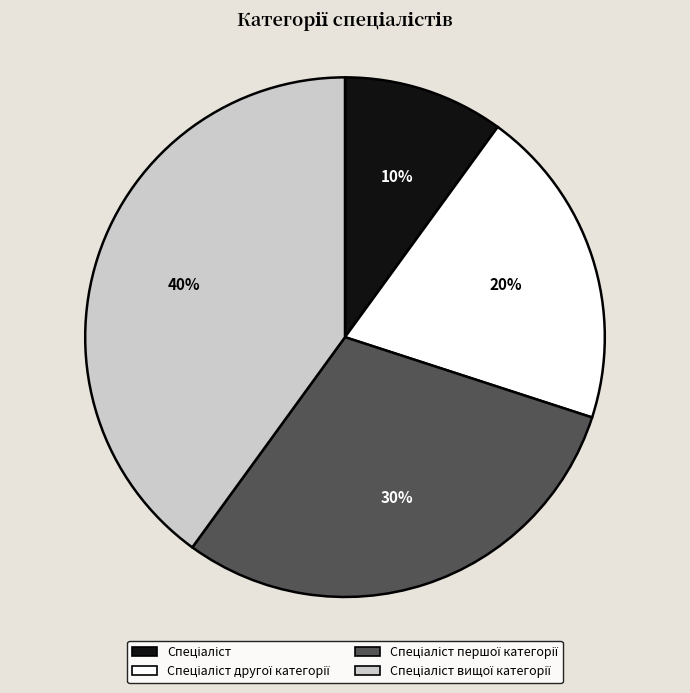

To the nearest percent, what is the difference between the largest and smallest slice percentages?

30%